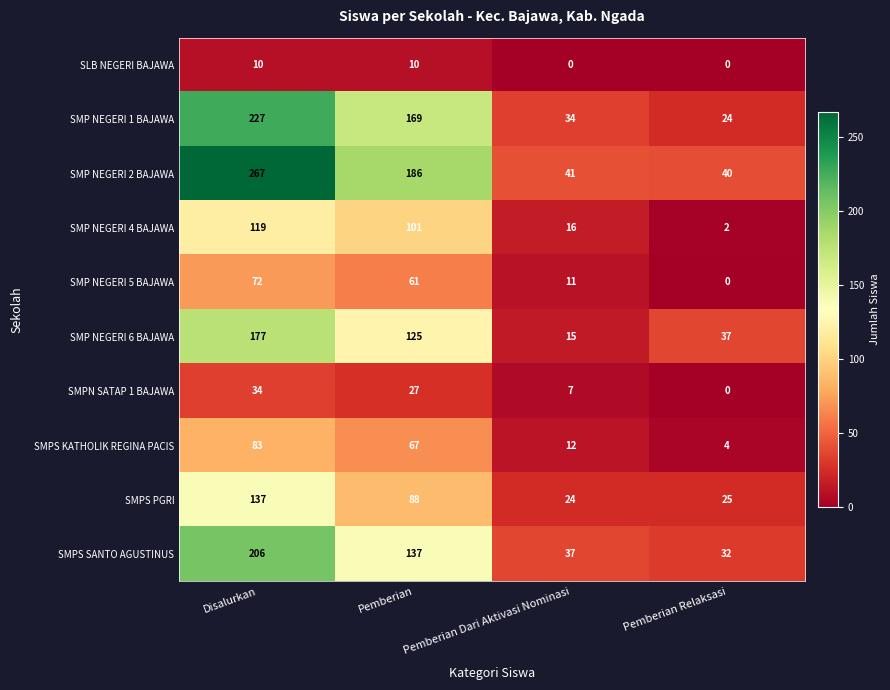

How many data points does each series have?

4